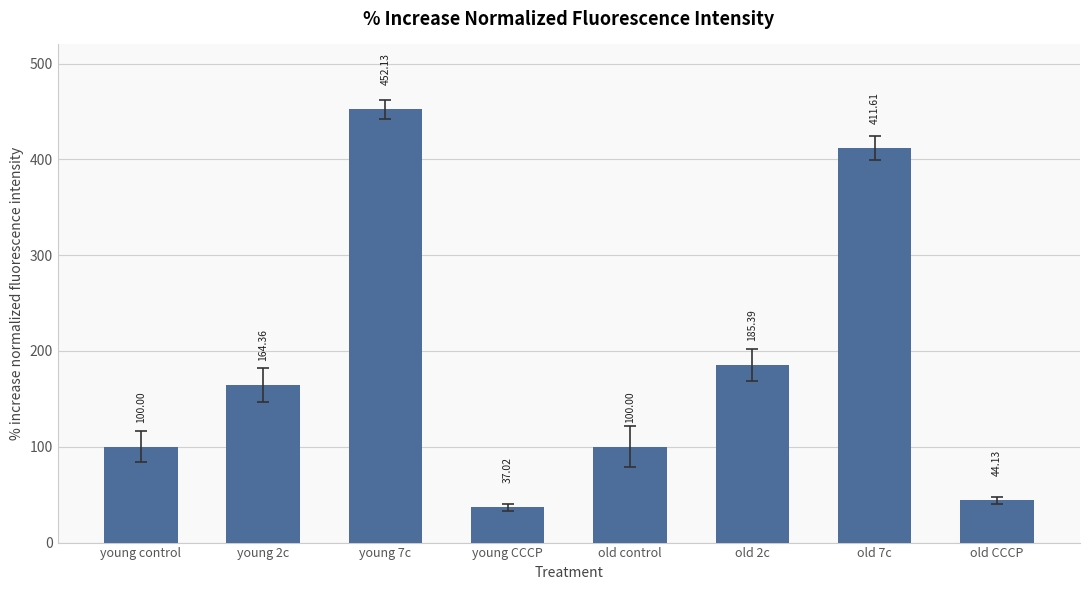

What position from the right is young 2c?

7